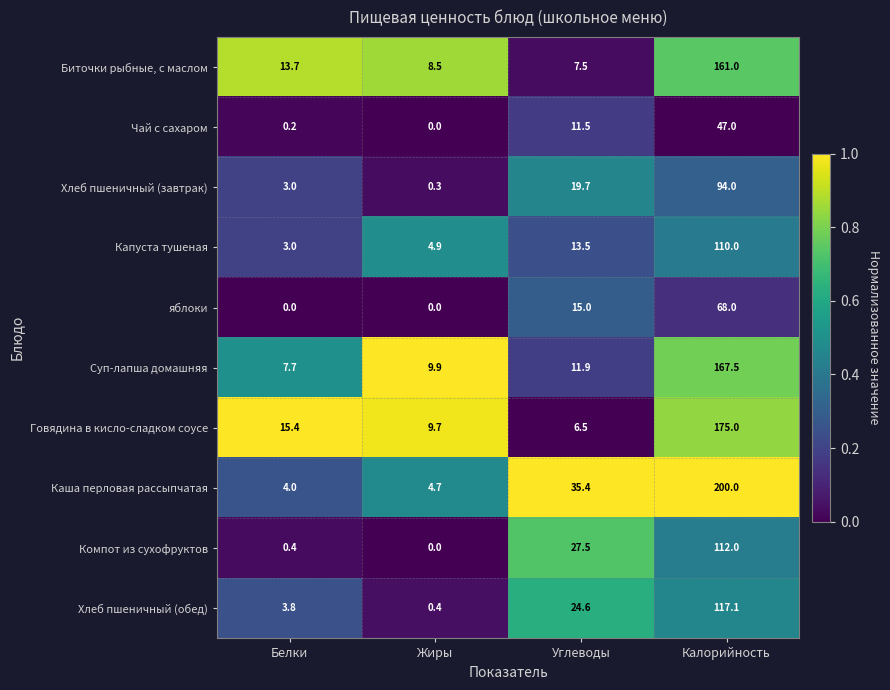

At how many categories does at least one series exceed 0?

4